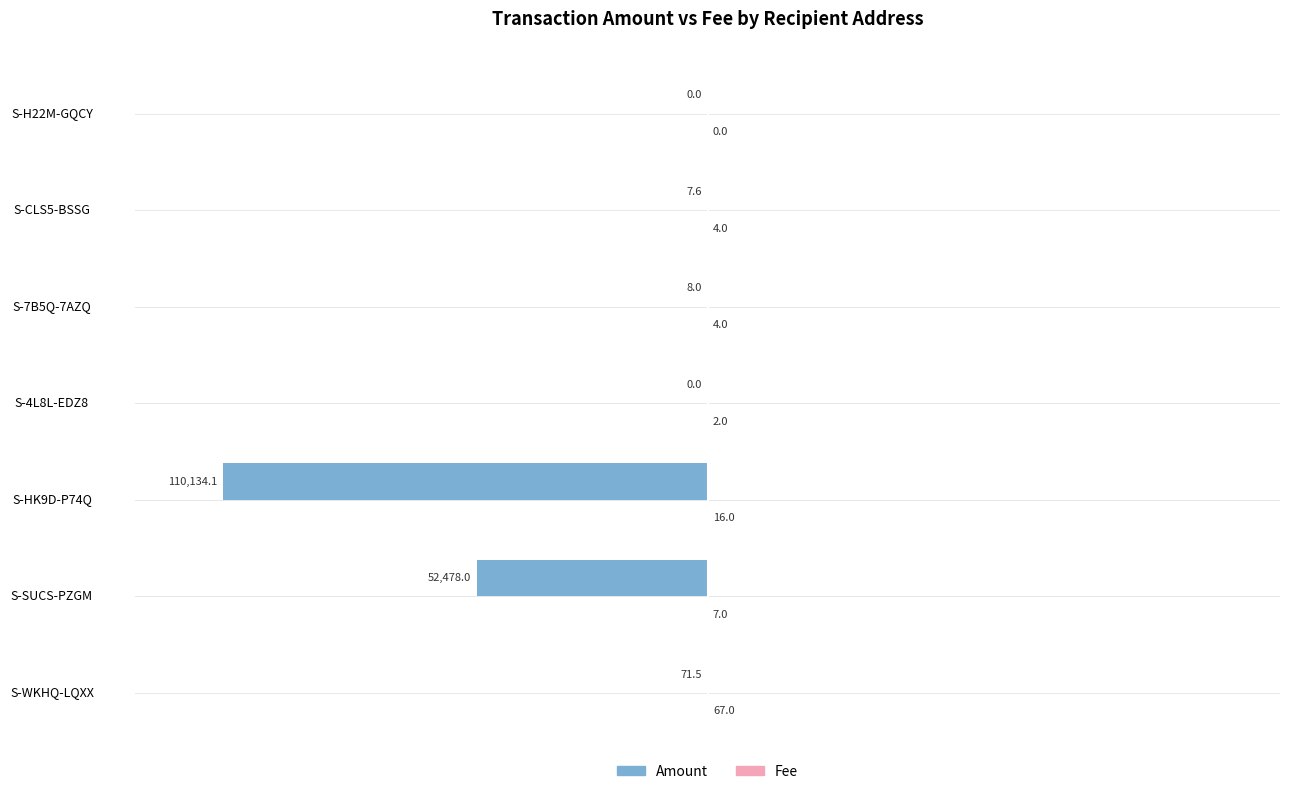

Between S-WKHQ-LQXX and S-SUCS-PZGM, which series saw the biggest shift?

Amount